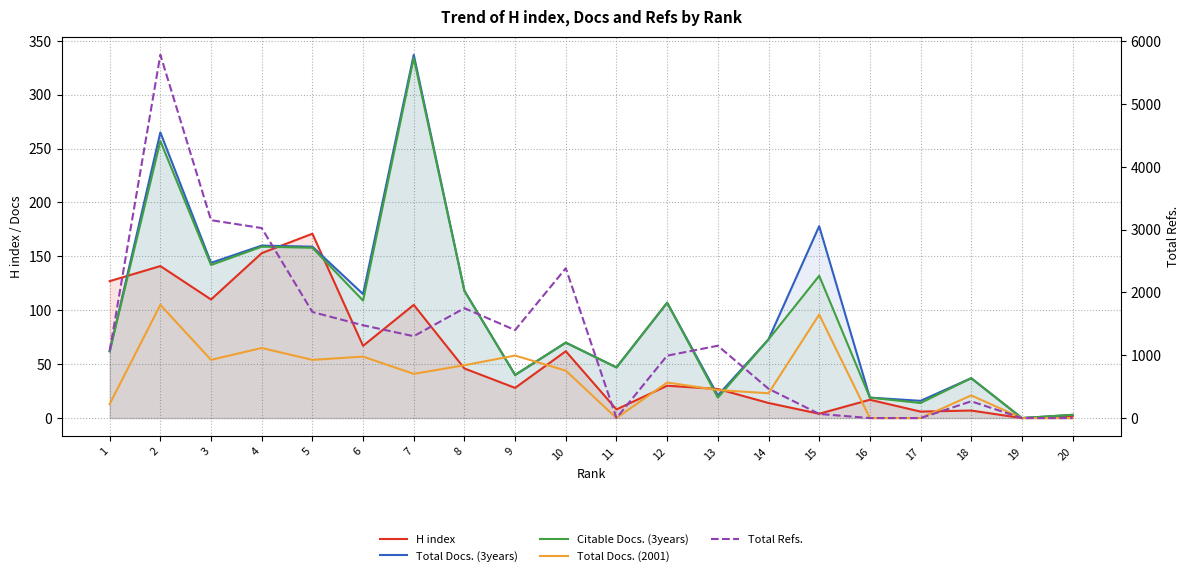

Is it true that H index equals 4 at 15?

True